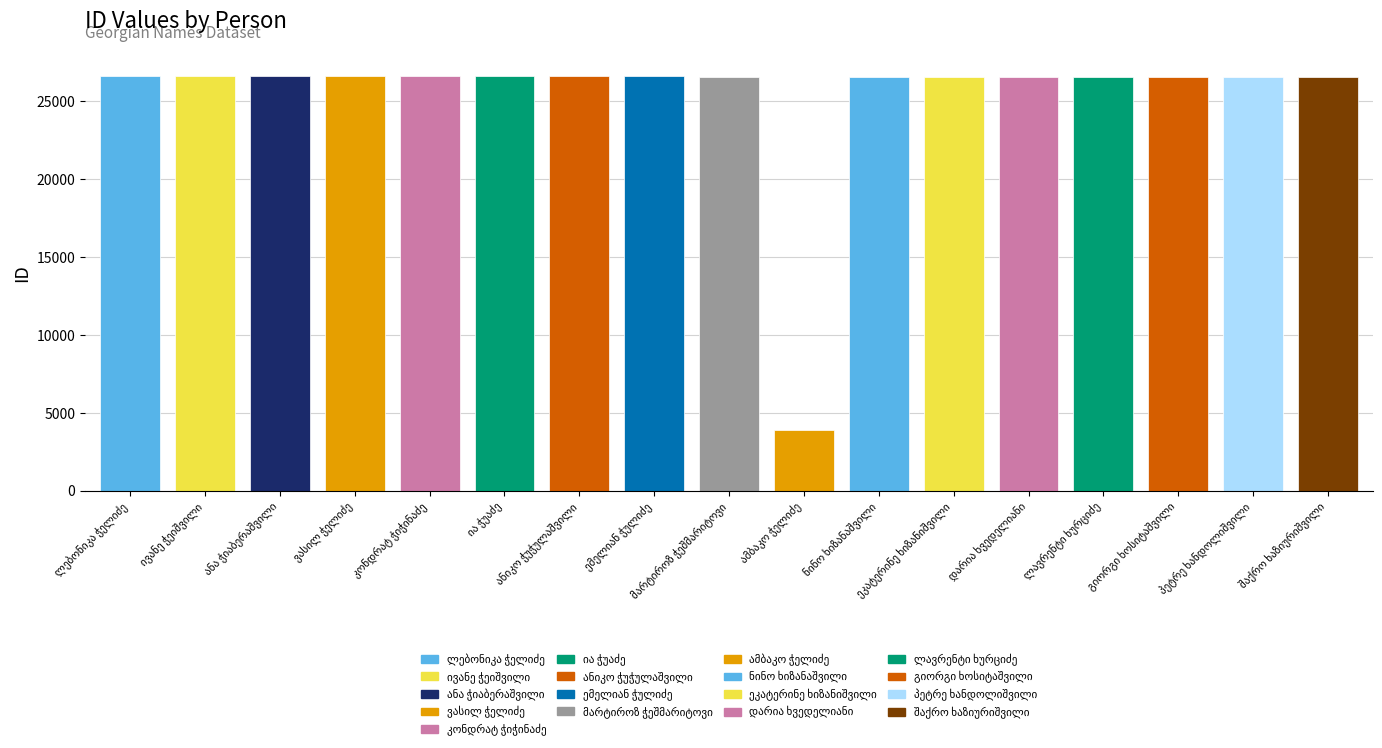

What is the change in value from ანა ჭიაბერაშვილი to ეკატერინე ხიზანიშვილი?

-8